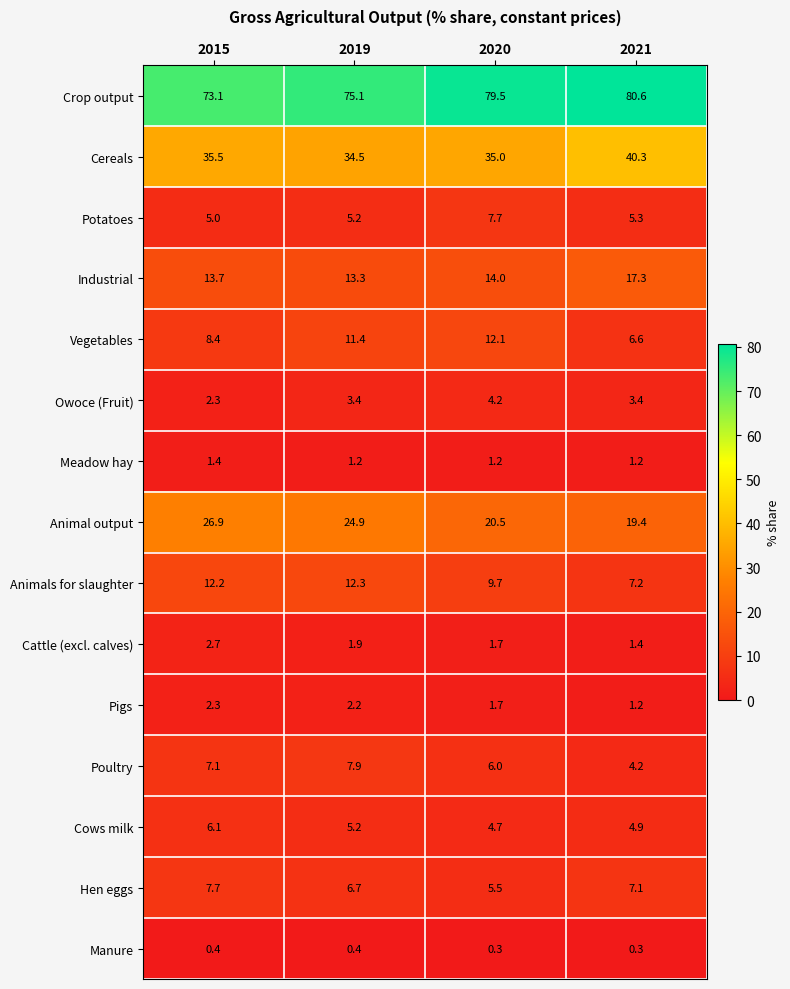

Which category has the highest value in the Crop output series?

2021